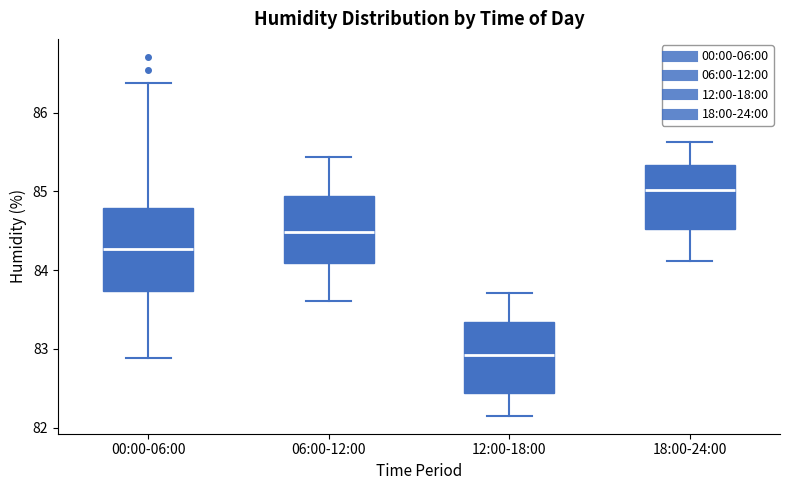

Comparing the boxes themselves (not the whiskers), which one is the tallest?

00:00-06:00